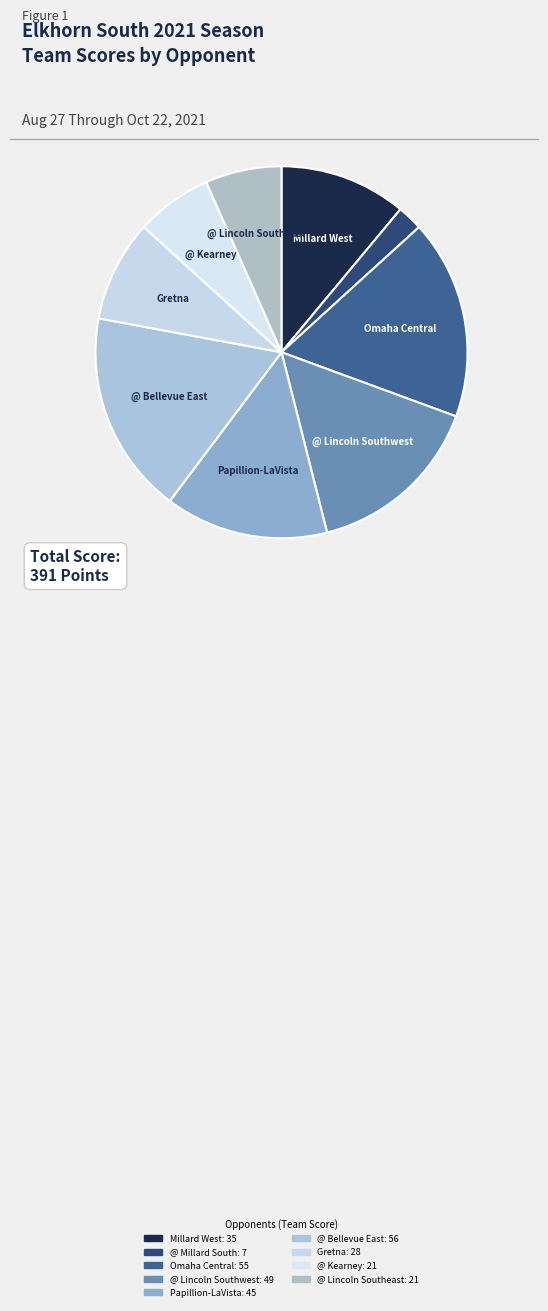

To the nearest percent, what portion does @ Lincoln Southeast represent?

7%